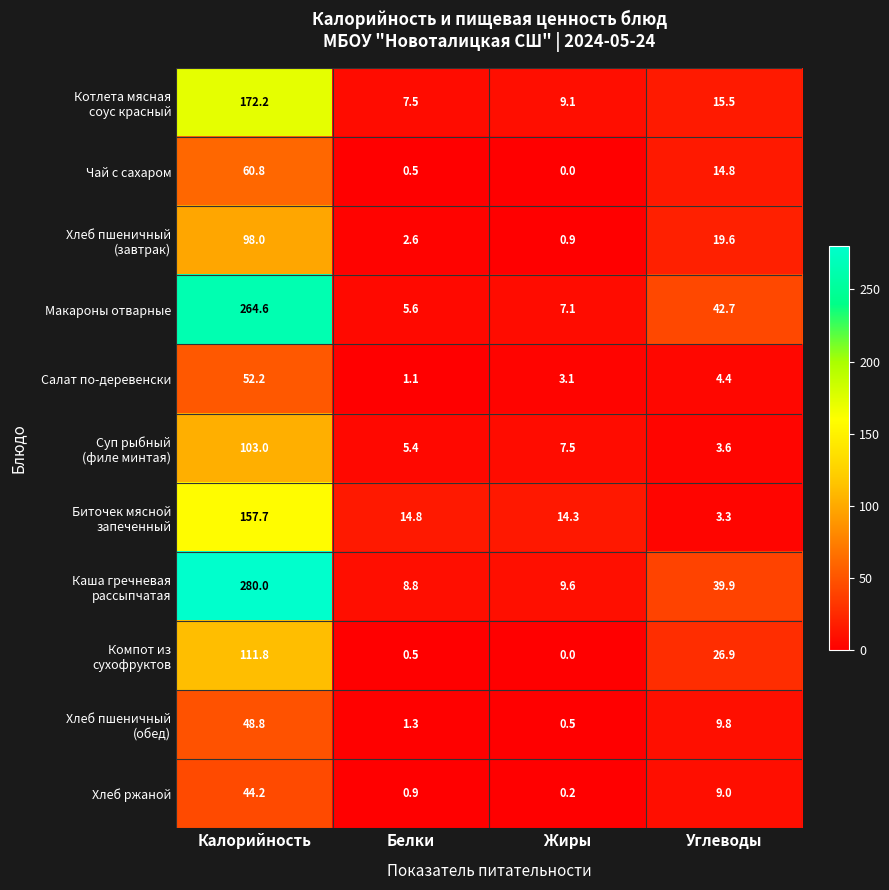

At which category does the chart reach its minimum across all series?

Жиры